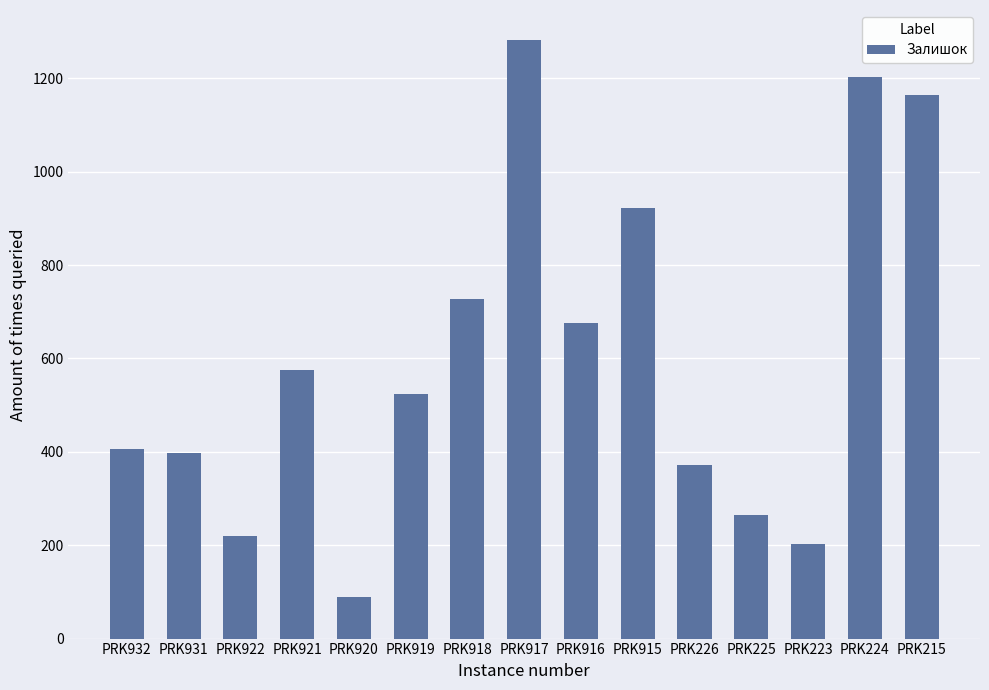

The value at PRK920 is 143. True or false?

False